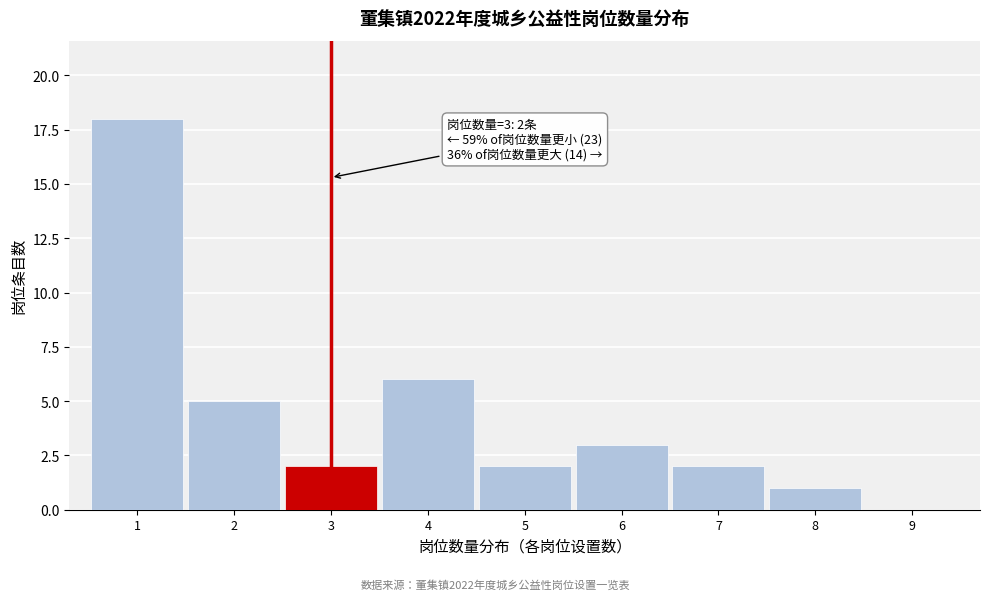

Reading left to right, extract all data points from this chart.

1=18	2=5	3=2	4=6	5=2	6=3	7=2	8=1	9=0